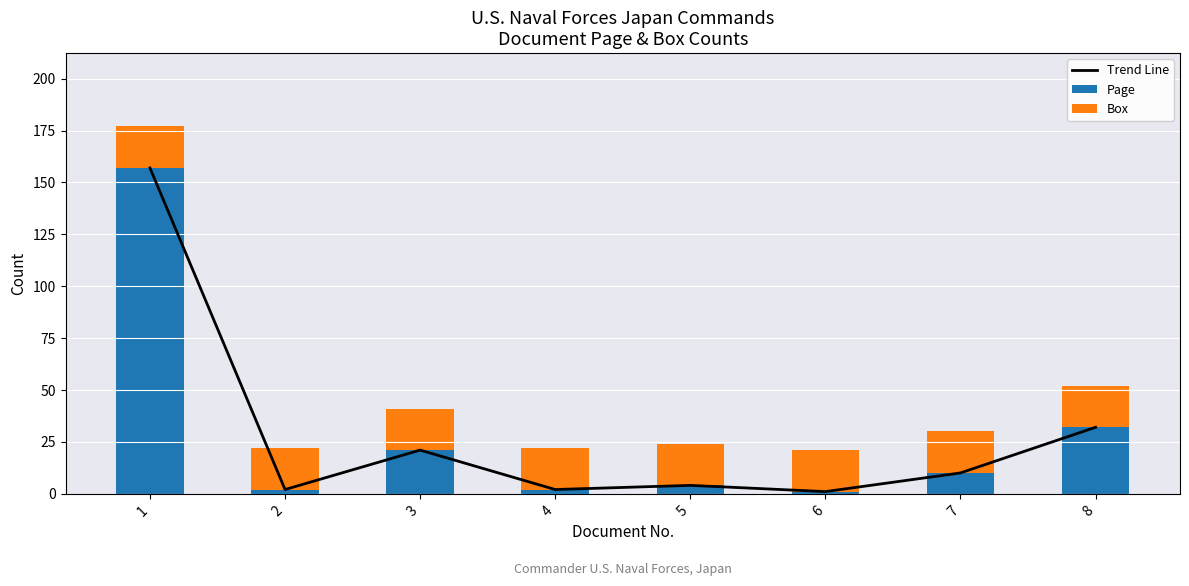

What is the sum of all Trend Line values?

229